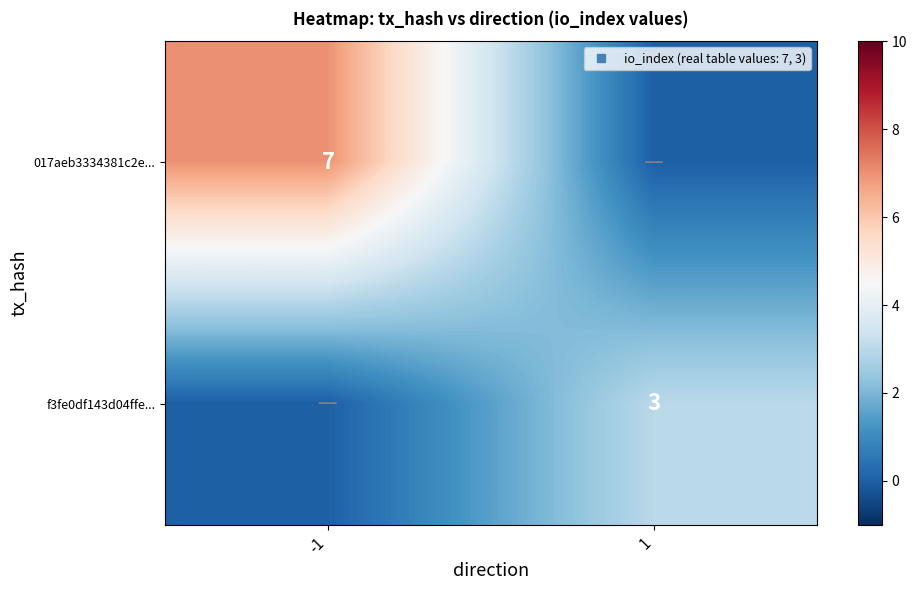

What is the total value across all series at 1?

3